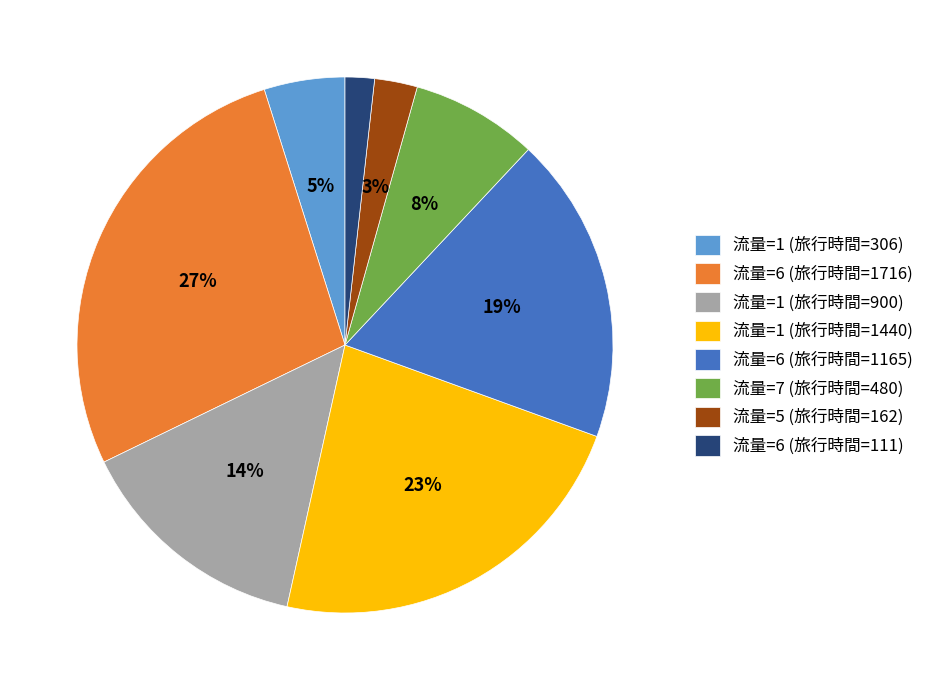

Between 流量=6 (旅行時間=111) and 流量=1 (旅行時間=306), which is larger?

流量=1 (旅行時間=306)